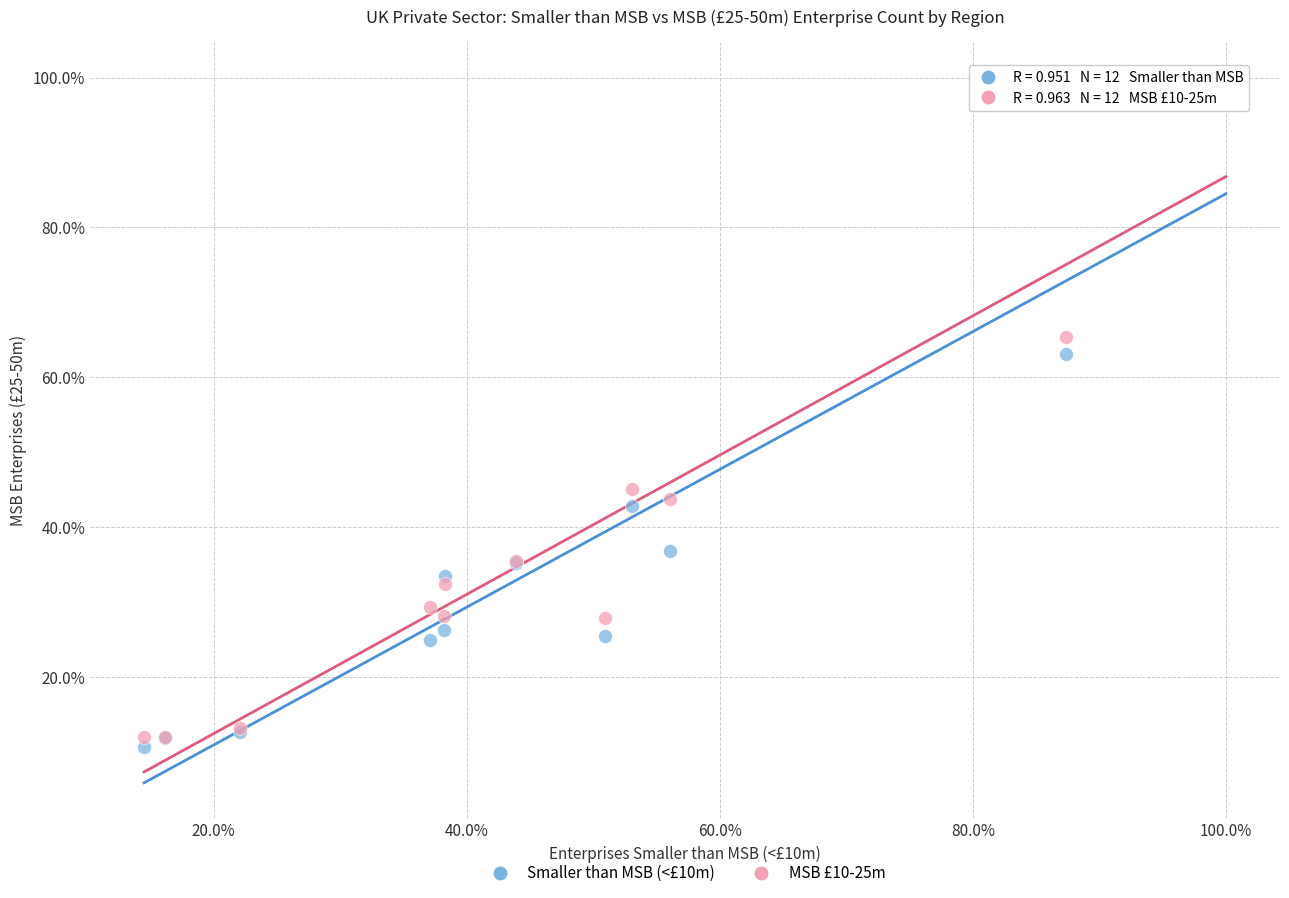

What are all the series names shown in the legend?

Smaller than MSB (<£10m), MSB £10-25m